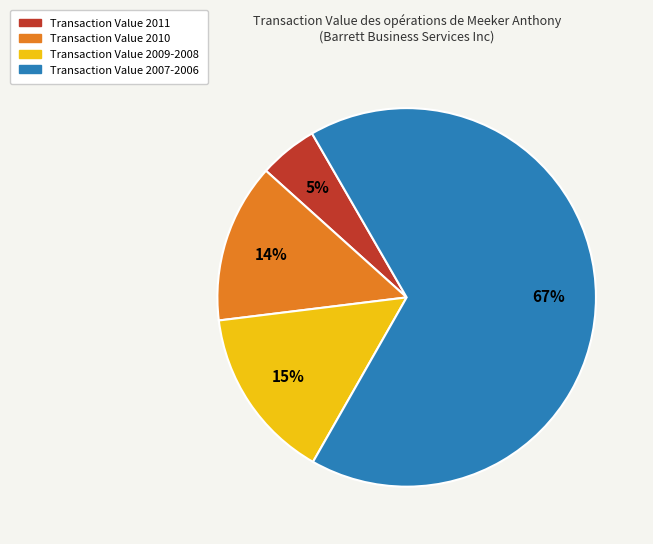

How many segments does this pie chart have?

4